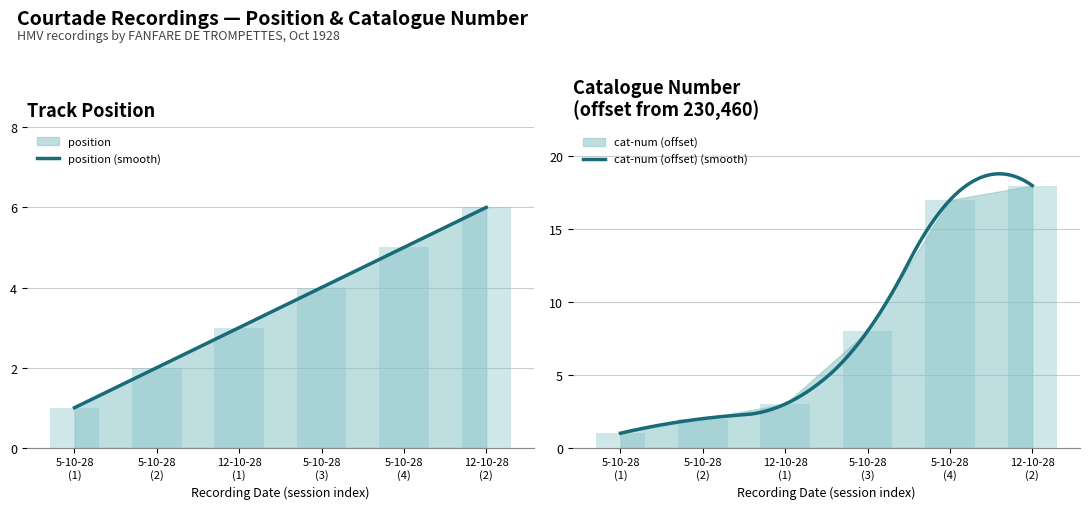

What is the label of the 2nd bar from the right?

5-10-28 (4)